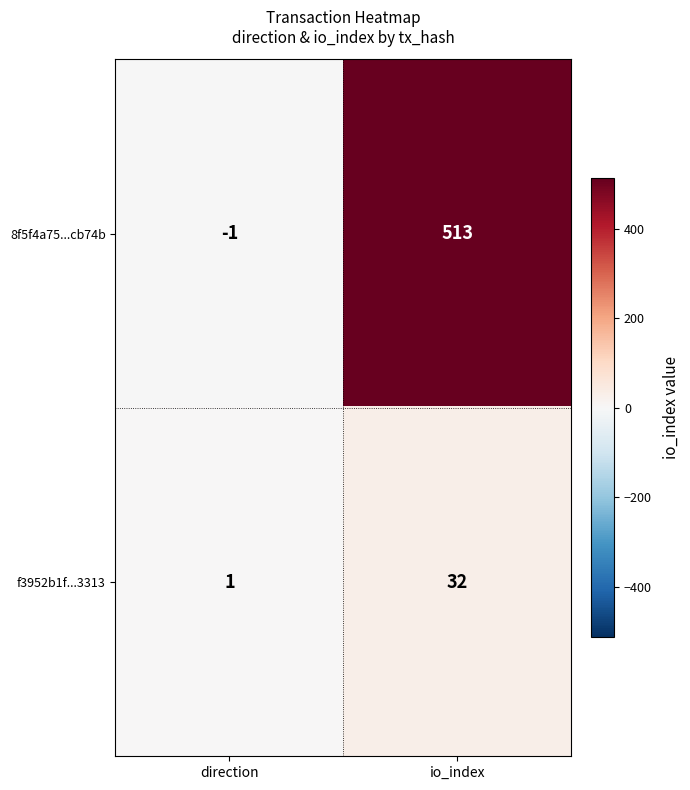

Between direction and io_index, which series saw the biggest shift?

8f5f4a75...cb74b